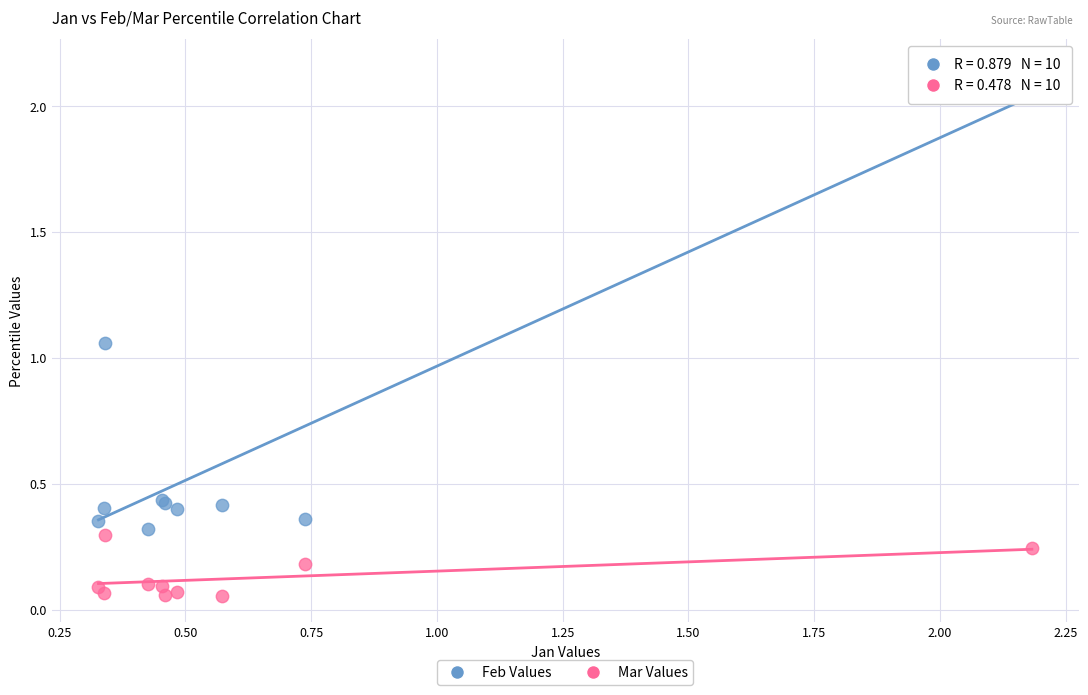

Which series contains the highest Y value?

Feb Values